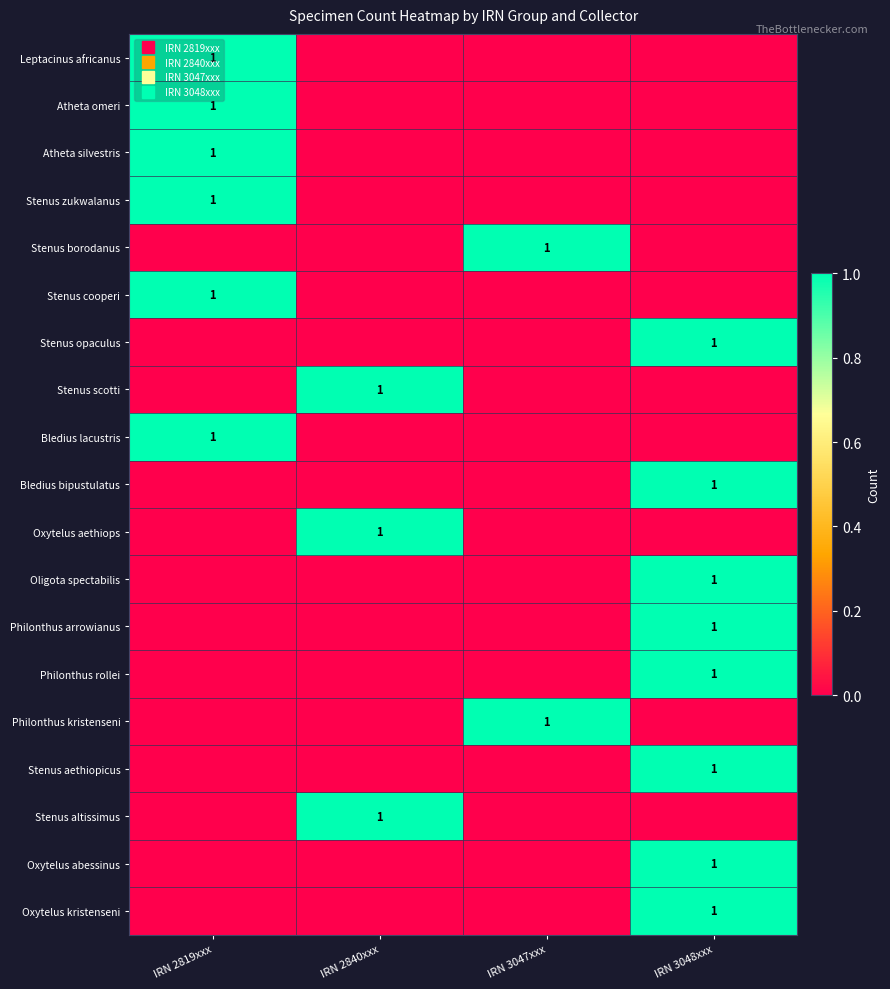

What is the highest value of the Leptacinus africanus series?

1